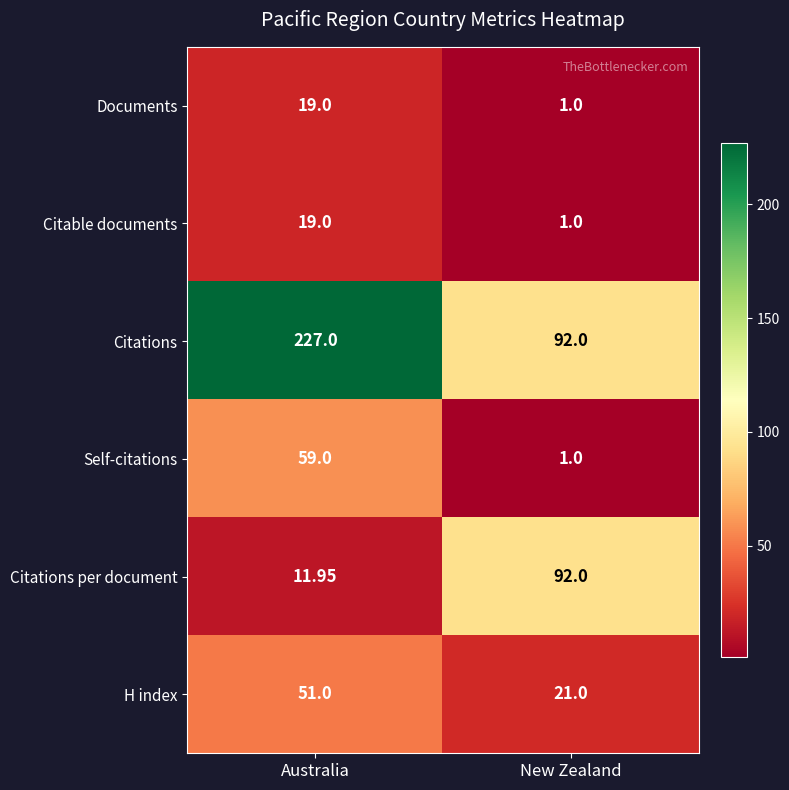

Between Australia and New Zealand, which series saw the biggest shift?

Citations